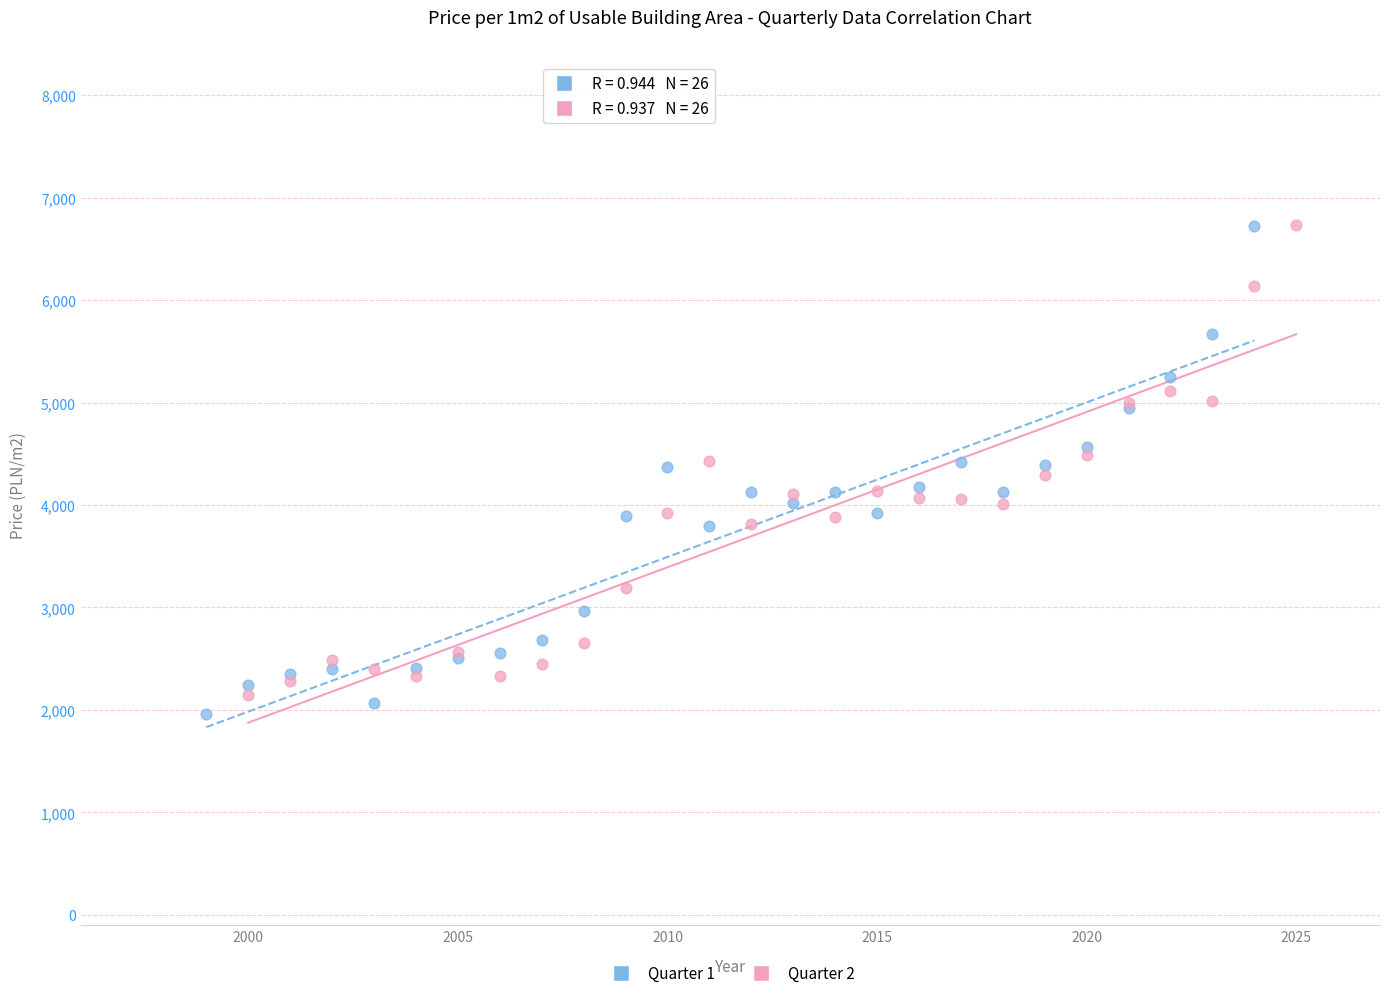

Which series has the widest spread of Y values?

Quarter 1